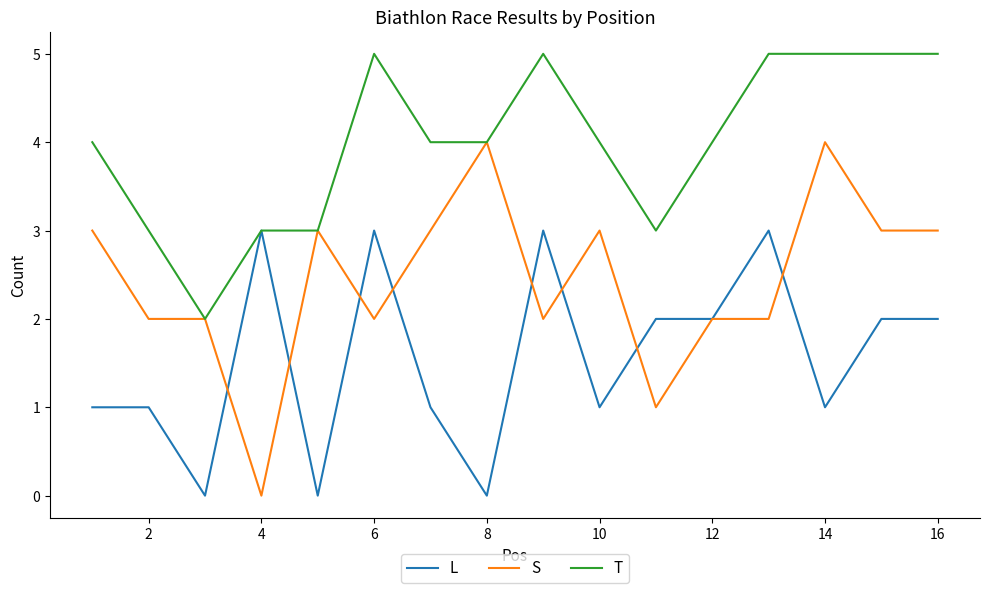

Which series has the largest total across all categories?

T